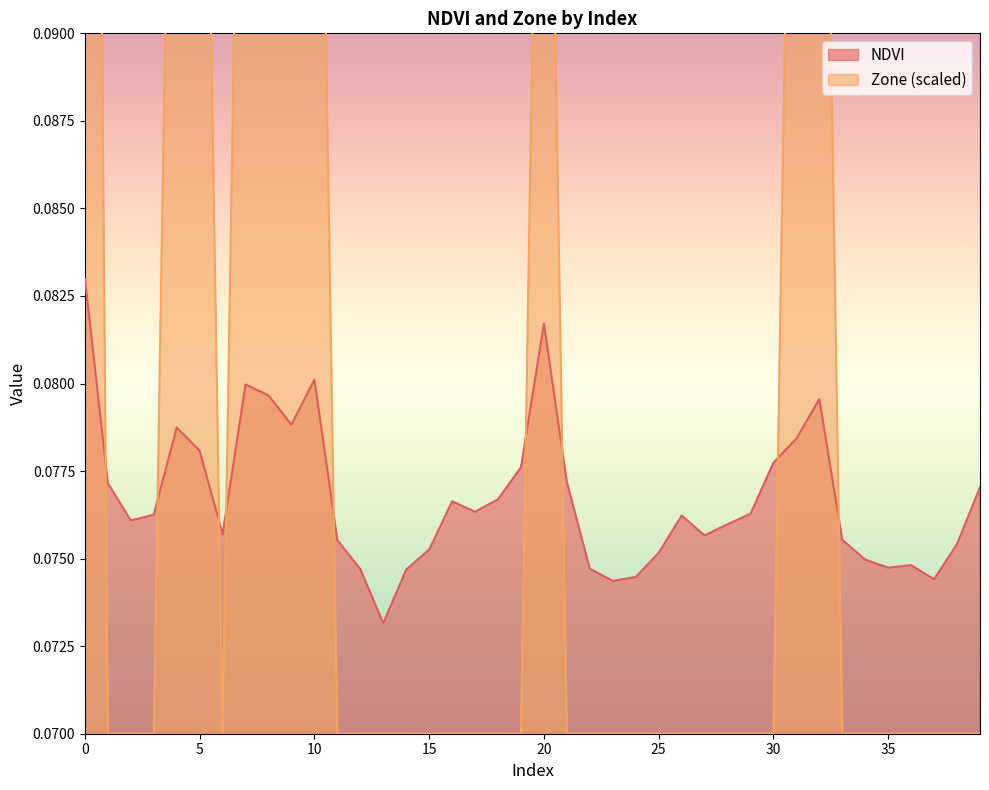

Which series has the widest spread of values?

Zone